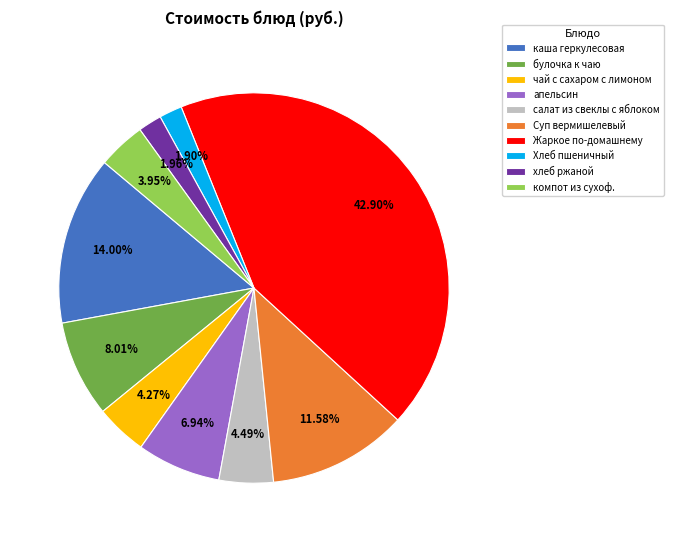

To the nearest percent, what is the average slice percentage?

10%